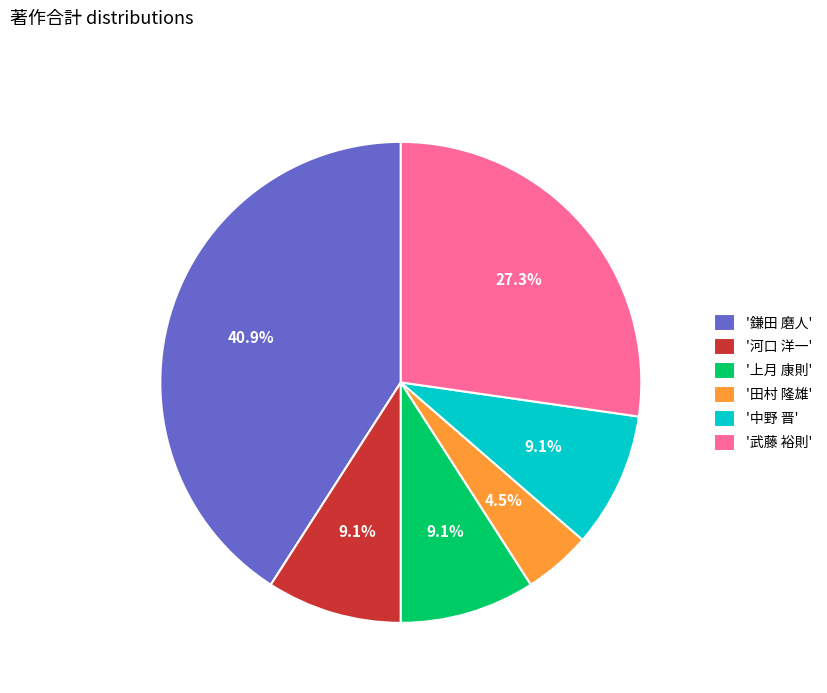

Does '鎌田 磨人' represent more than half of the total?

No